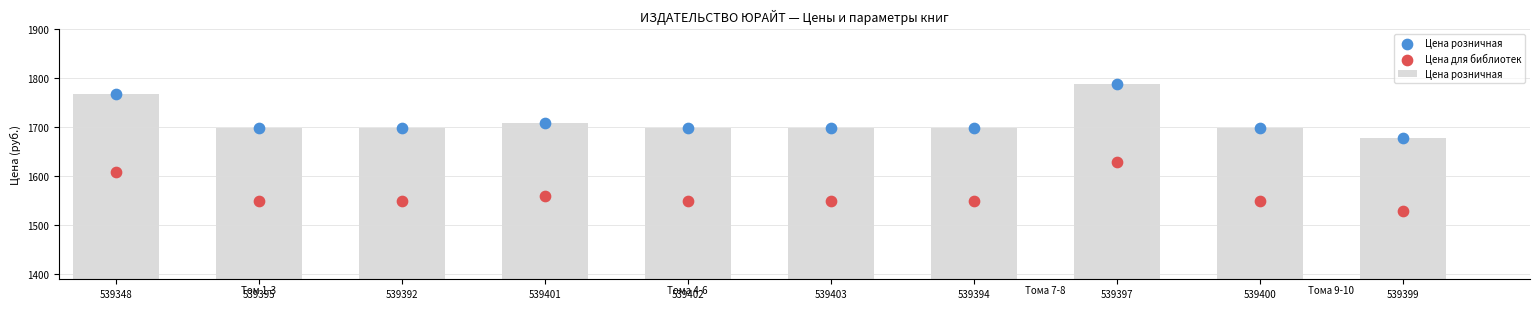

At how many categories does at least one series exceed 1771?

1